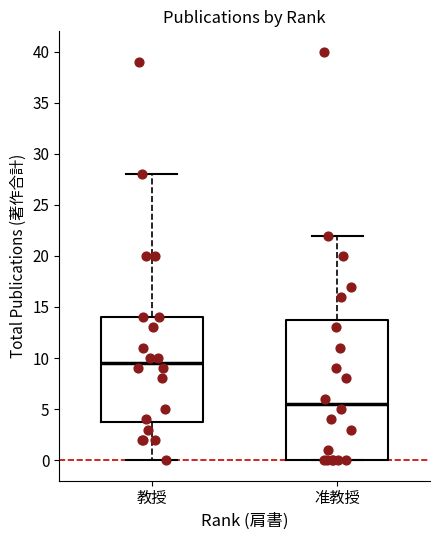

Comparing the boxes themselves (not the whiskers), which one is the tallest?

准教授